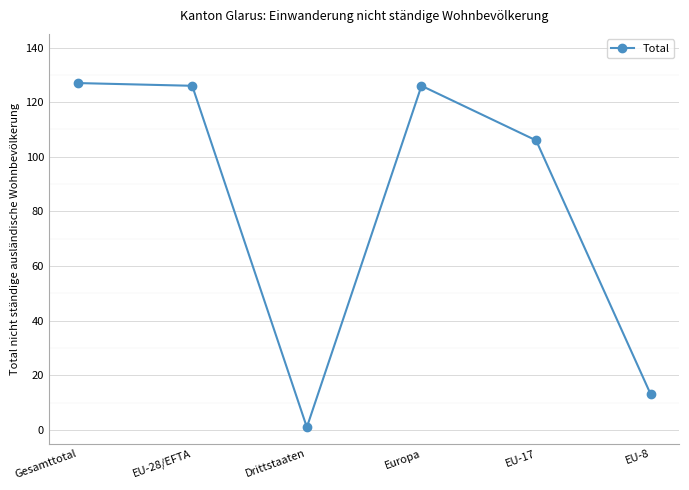

True or false: the data shows 13 at EU-8.

True